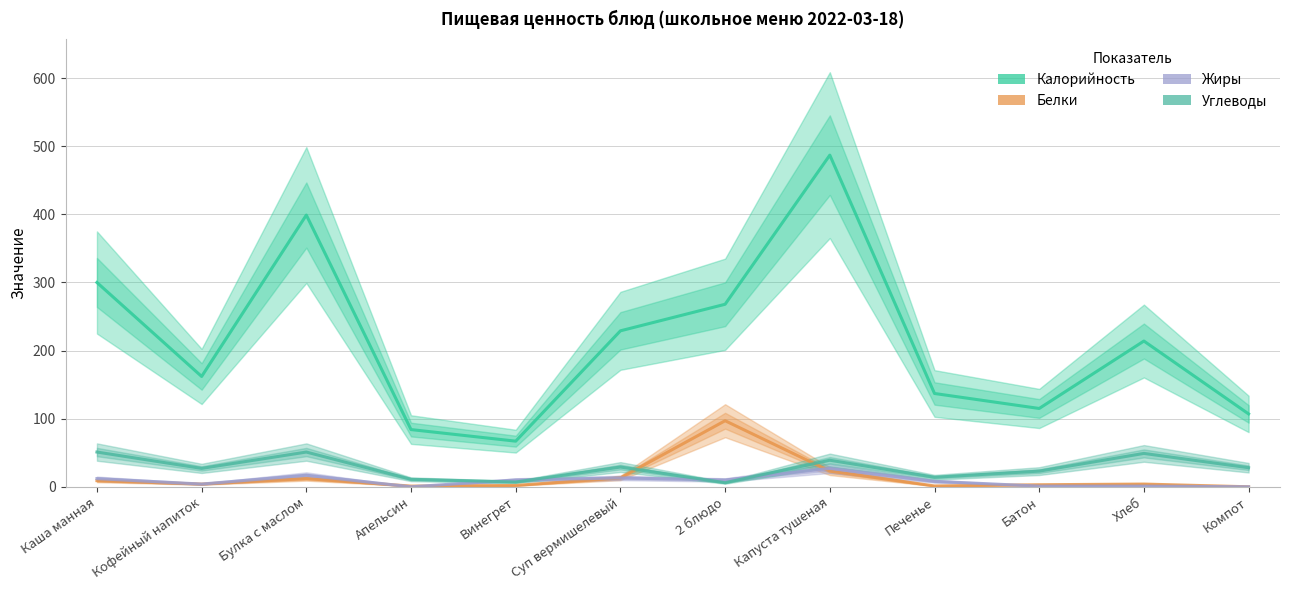

How many data points in Жиры are above 10?

4